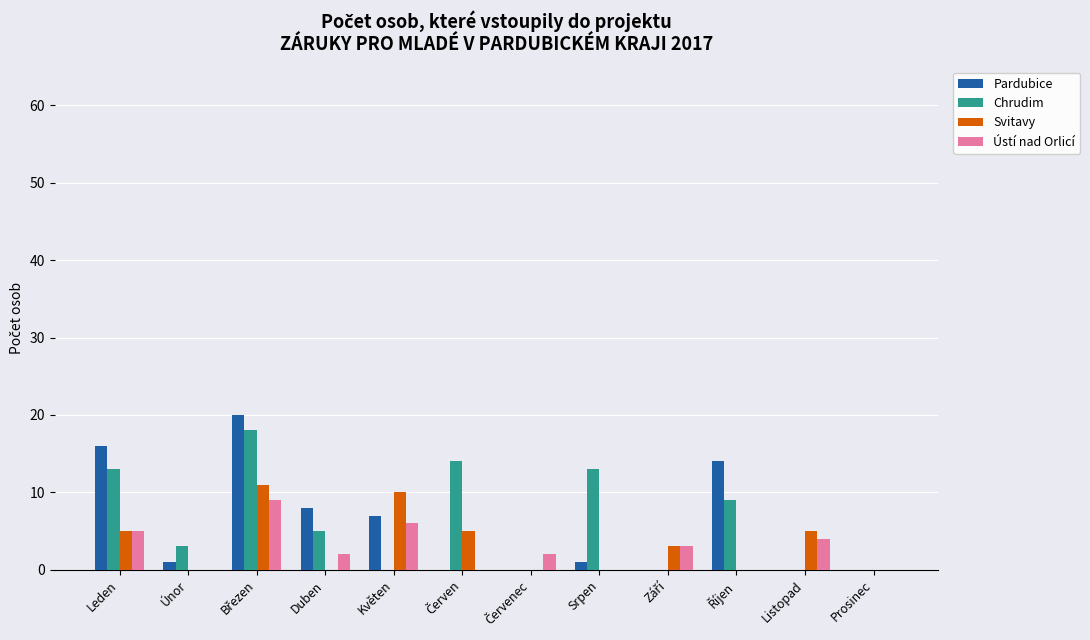

Are the bars grouped side by side (vs. stacked)?

Yes